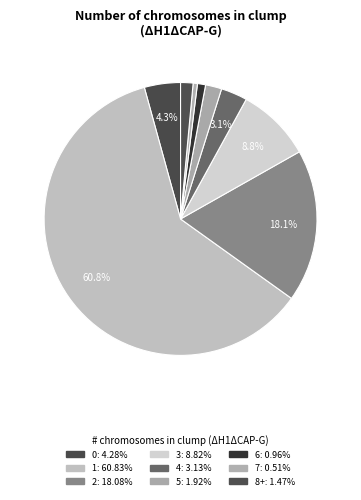

Which category has the smallest portion of the pie?

7